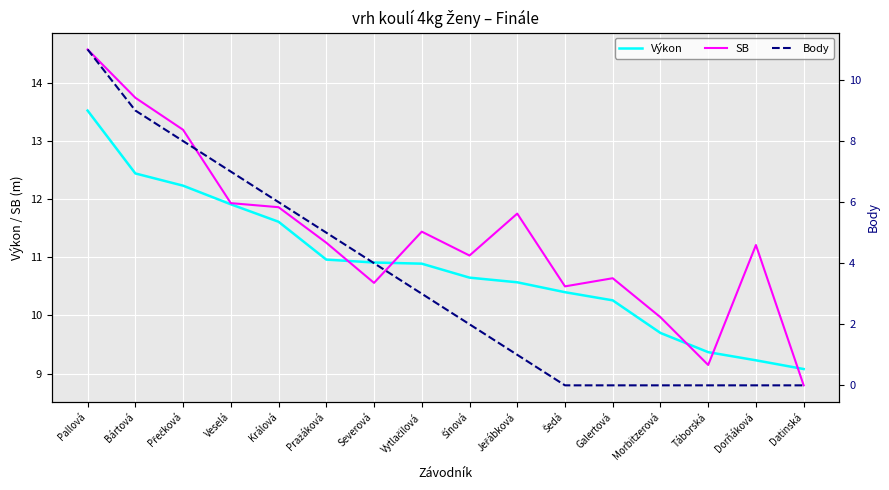

At which label is Výkon closest to 11?

Pražáková